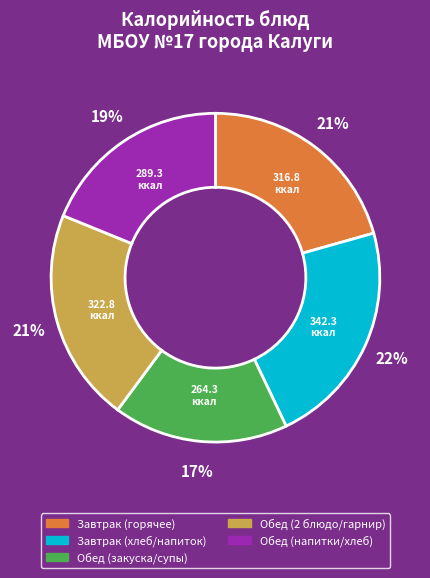

To the nearest percent, what is the difference between the largest and smallest slice percentages?

5%